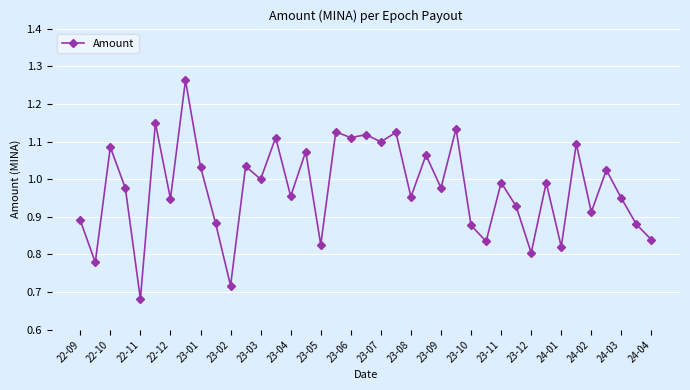

What is the sum of all values?

38.1